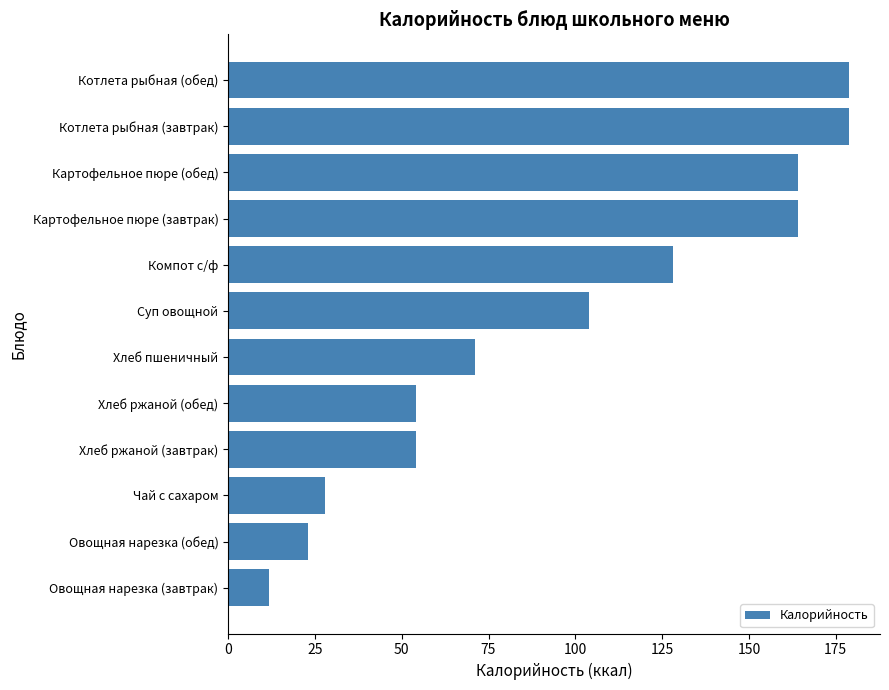

Reading bottom to top, transcribe all the data shown in this chart.

11.7	23.0	28.0	54.0	54.0	71.0	104.0	128.0	164.0	164.0	178.8	178.8